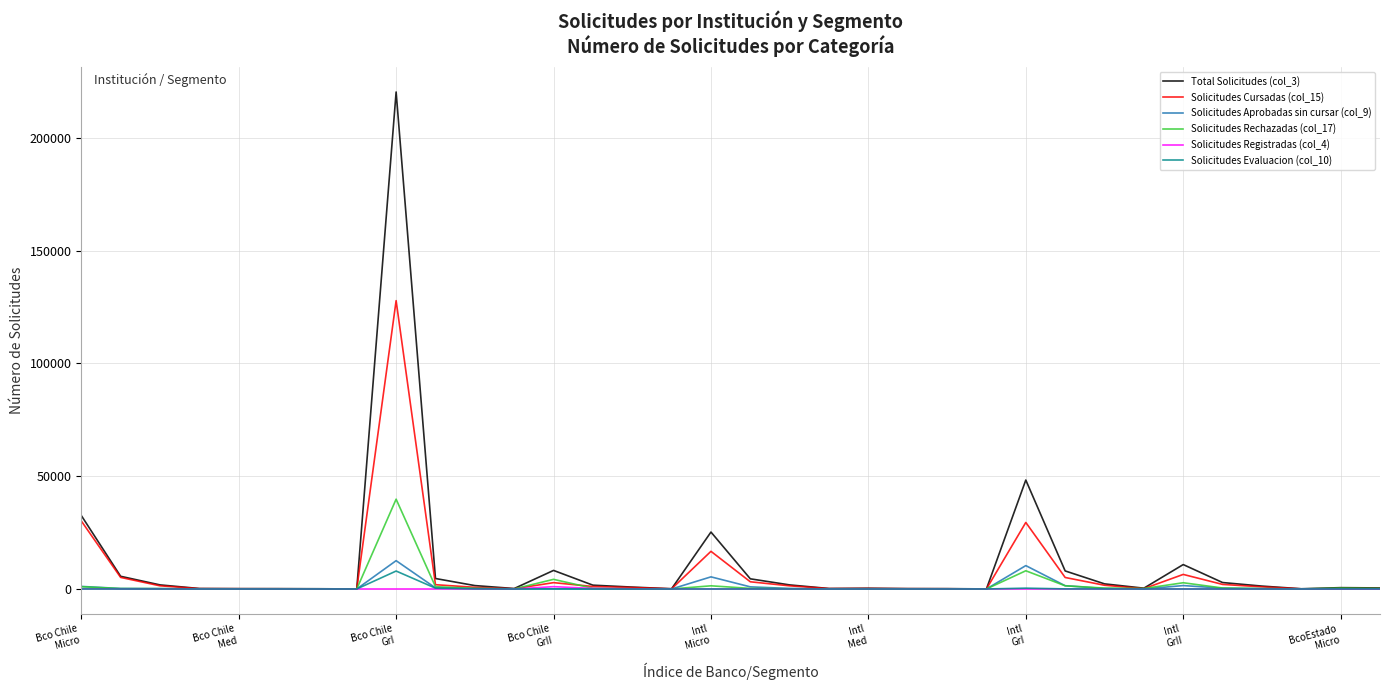

Which series has the largest range (max minus min)?

Total Solicitudes (col_3)